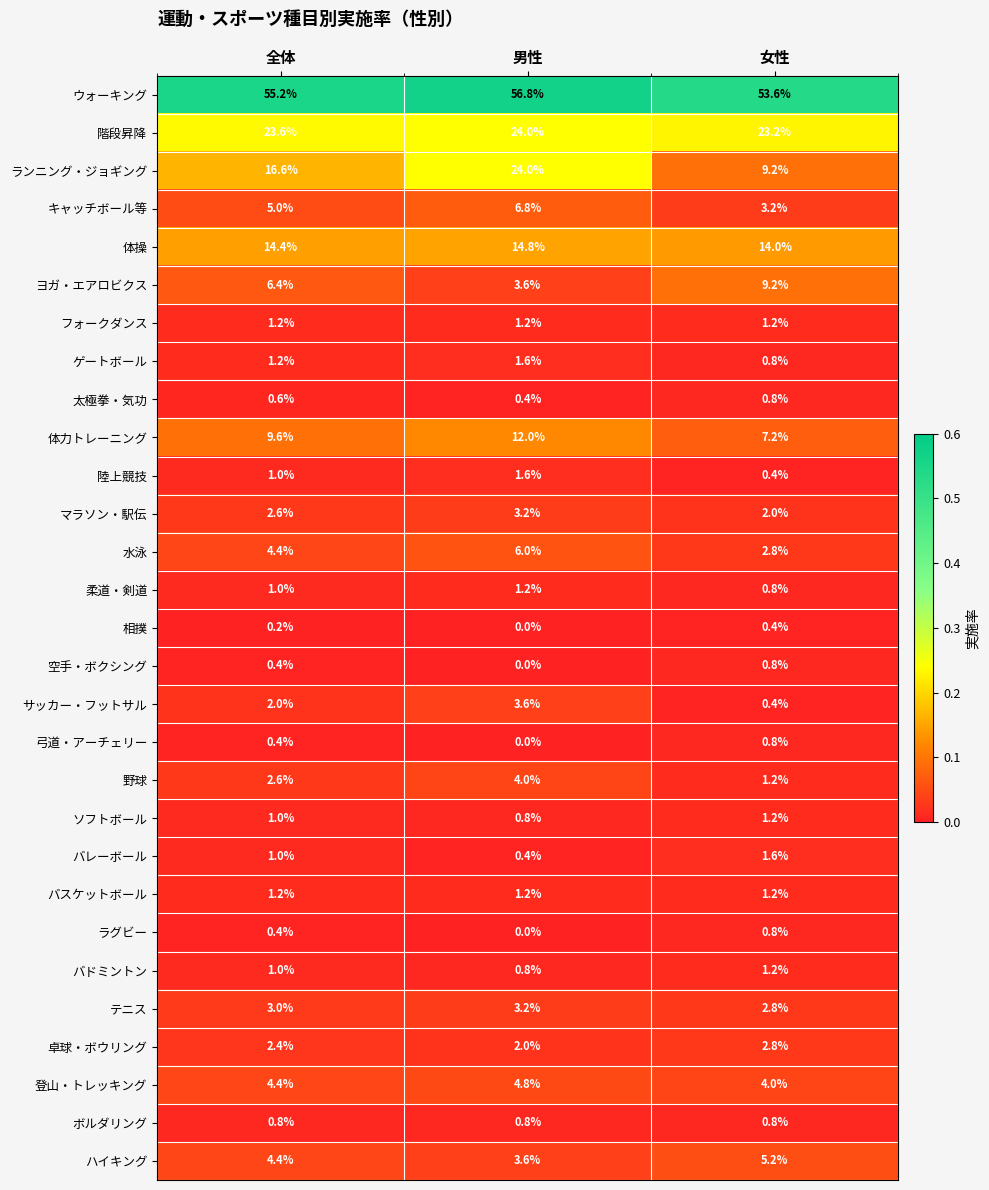

What is the difference between the highest and lowest values at 全体?

55.0